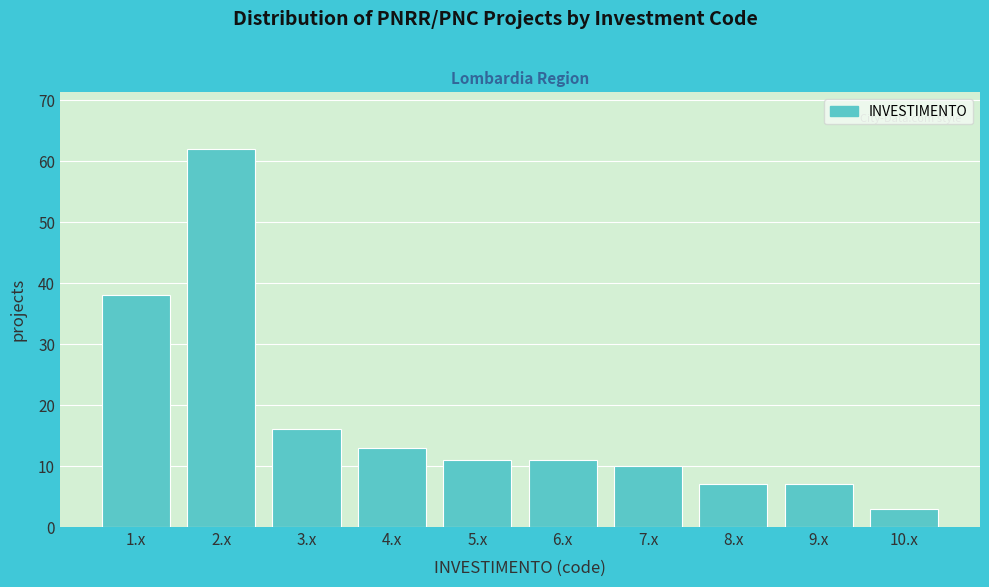

Reading left to right, what are all the values shown in this chart?

1.x=38	2.x=62	3.x=16	4.x=13	5.x=11	6.x=11	7.x=10	8.x=7	9.x=7	10.x=3